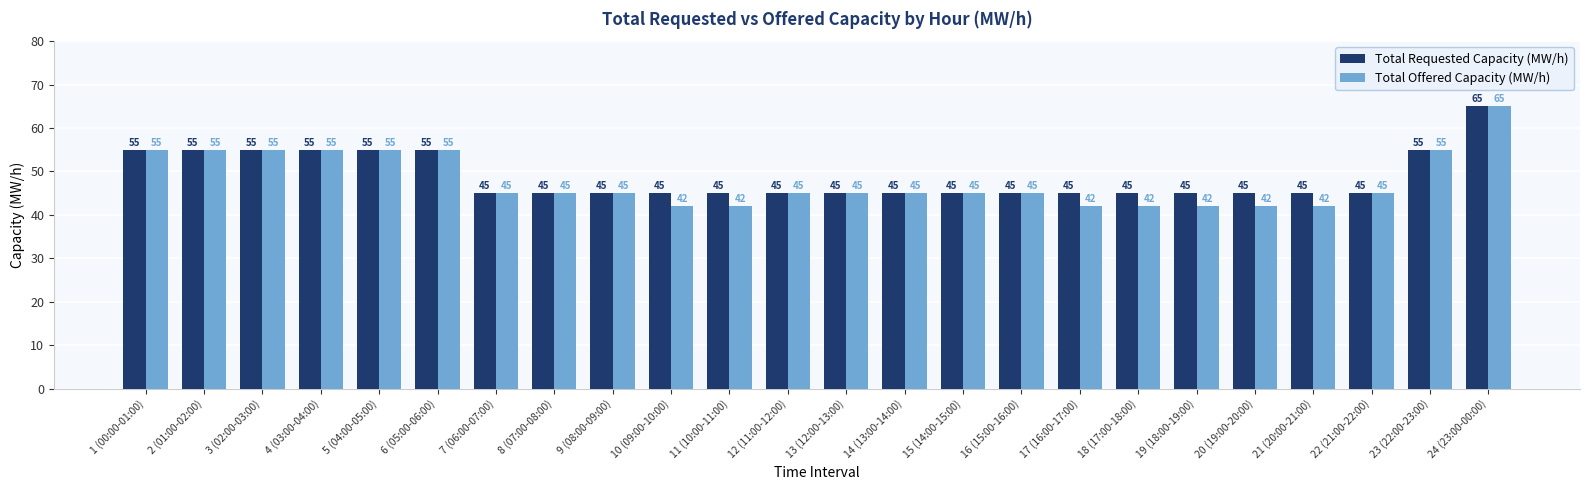

Reading left to right, what are all the values shown in this chart?

Total Requested Capacity (MW/h): 55	55	55	55	55	55	45	45	45	45	45	45	45	45	45	45	45	45	45	45	45	45	55	65
Total Offered Capacity (MW/h): 55	55	55	55	55	55	45	45	45	42	42	45	45	45	45	45	42	42	42	42	42	45	55	65